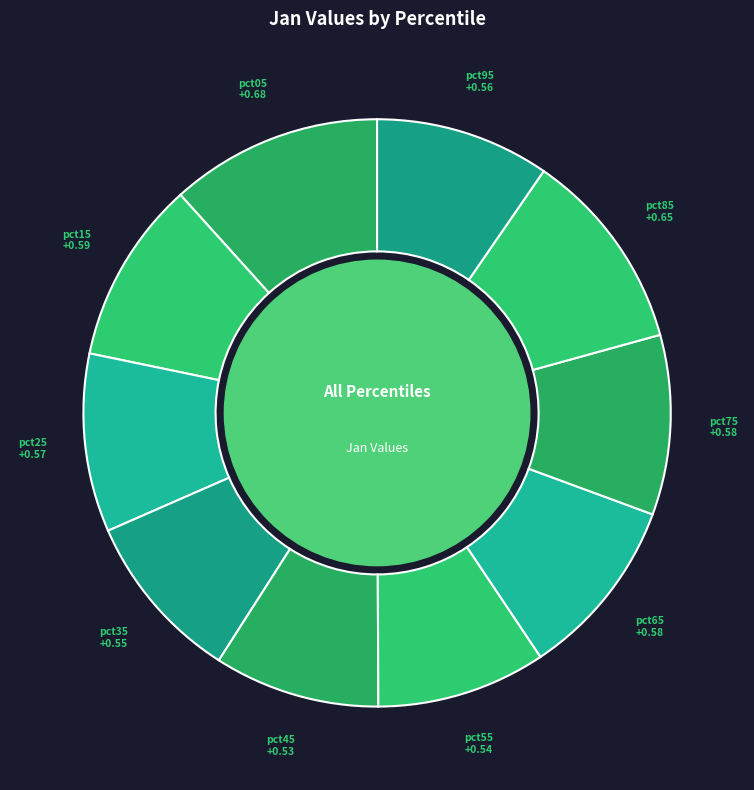

Combined, do pct85 and pct45 account for over 50%?

No